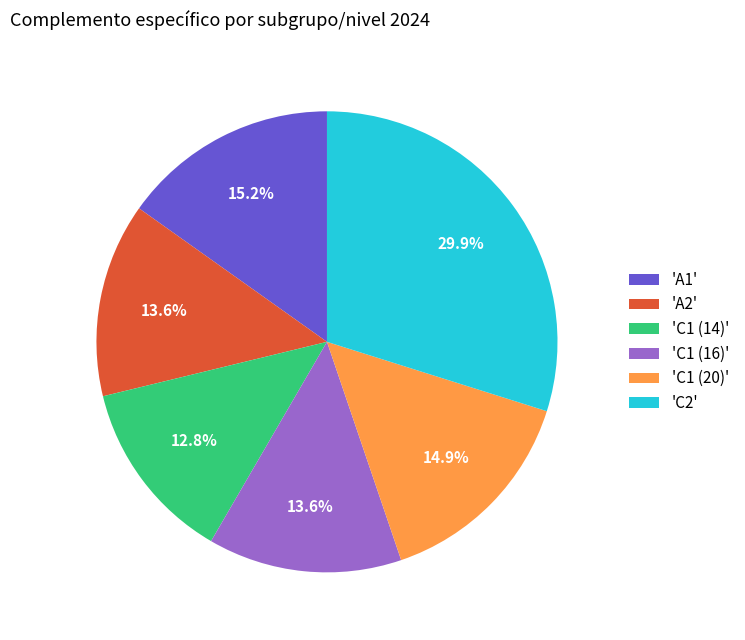

Does any single category account for the majority?

No